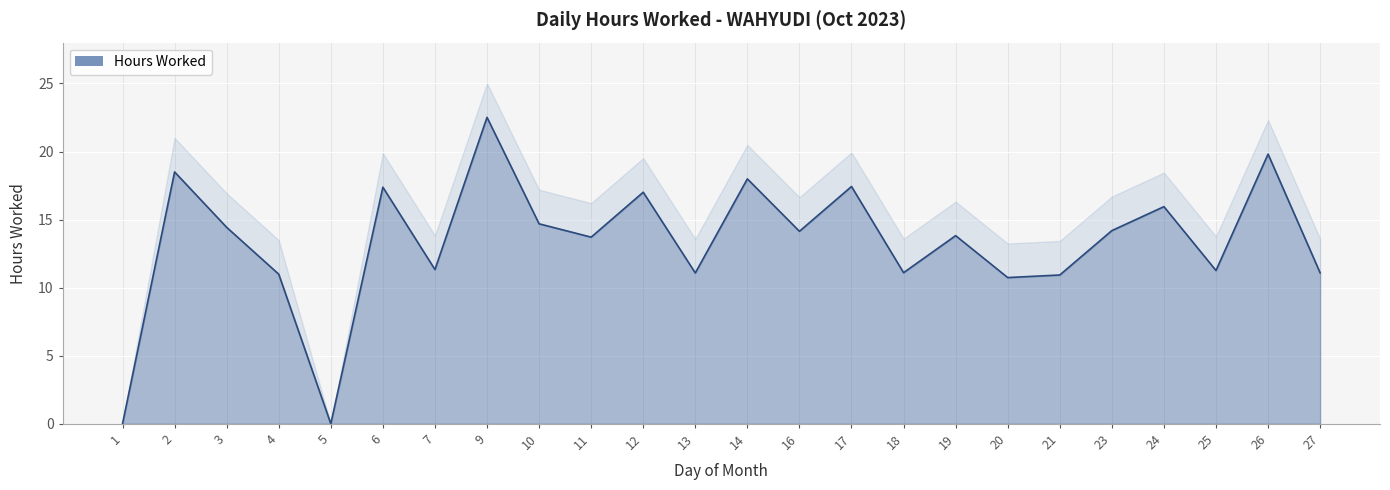

Which label corresponds to the smallest value in the chart?

1